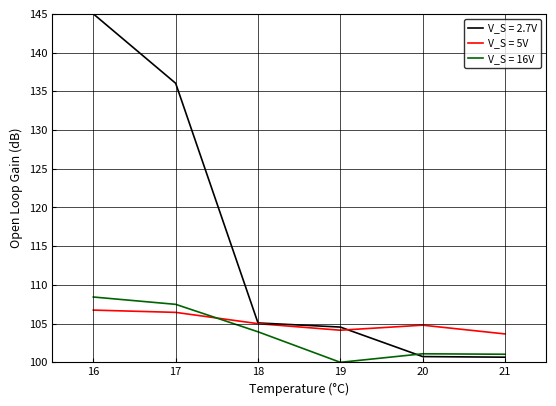

At how many categories does at least one series exceed 120?

2